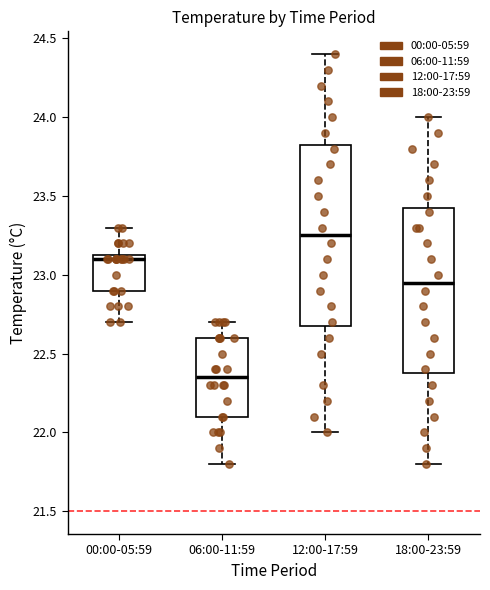

Which box is the tallest, from its lower edge to its upper edge?

12:00-17:59